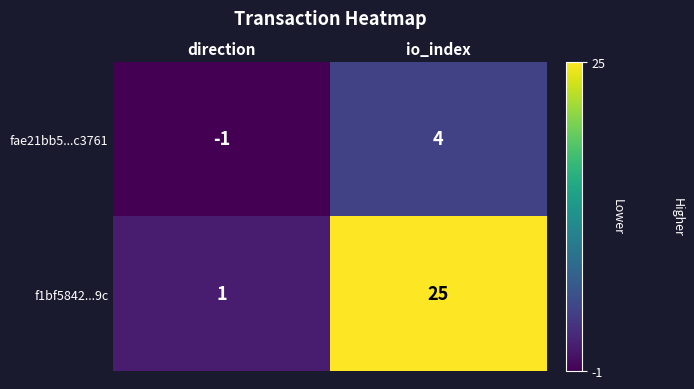

What is the spread (max minus min) of values at io_index?

21